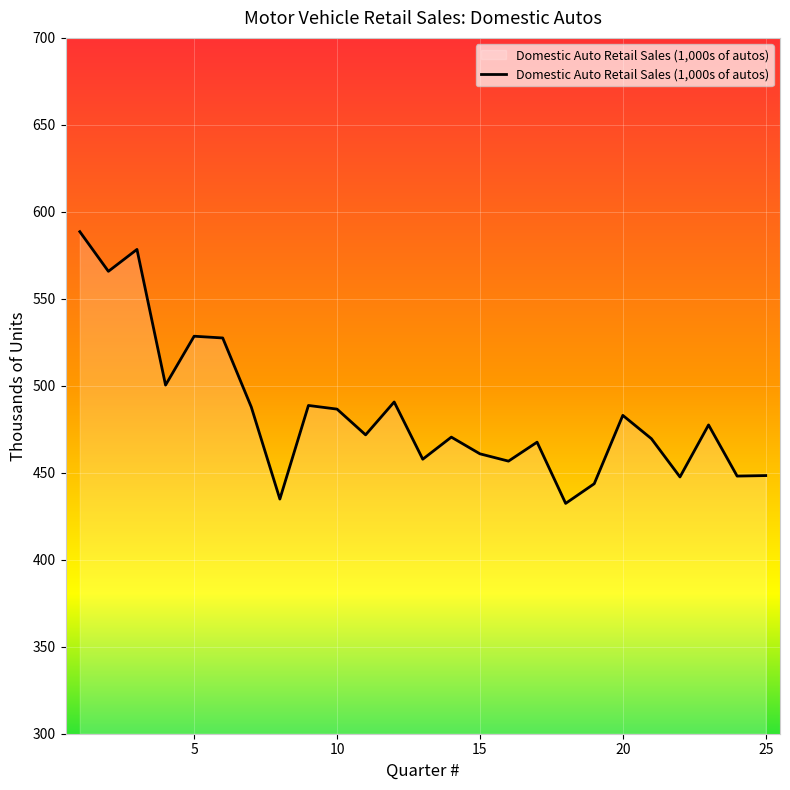

What is the greatest value displayed?

588.6